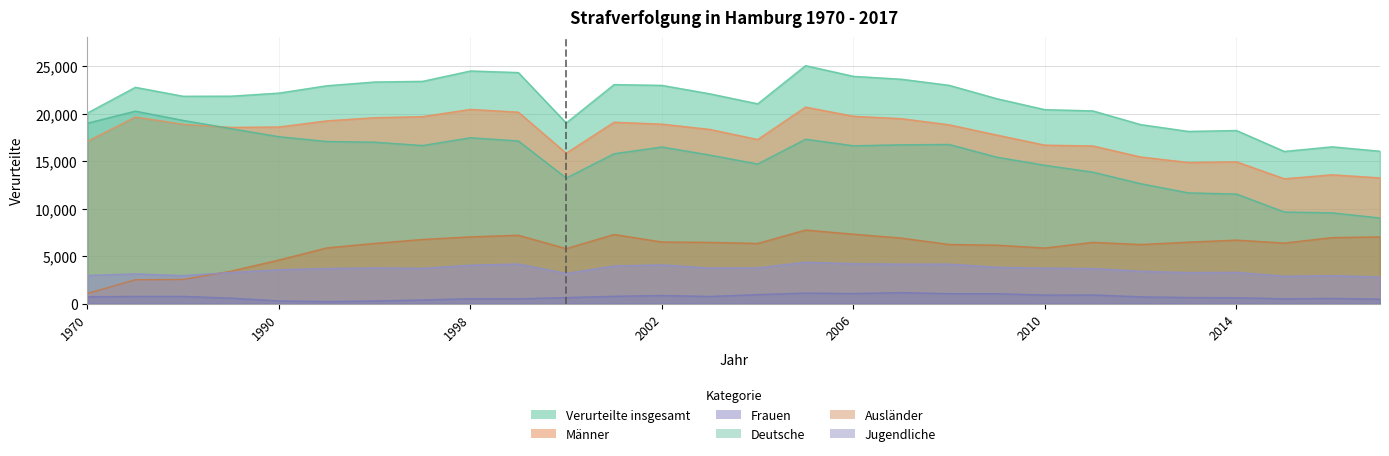

What is the lowest value of the Deutsche series?

9027